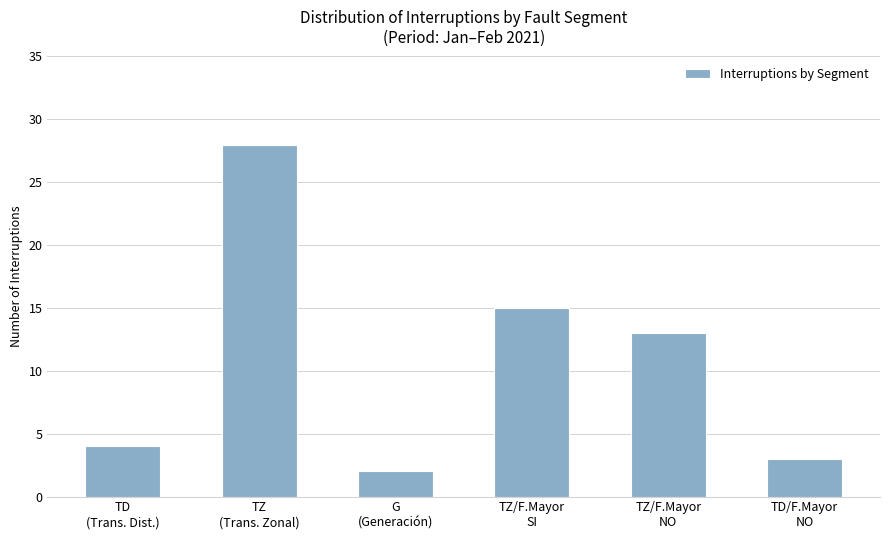

What is the ratio of the value at G
(Generación) to the value at TZ
(Trans. Zonal)?

0.1